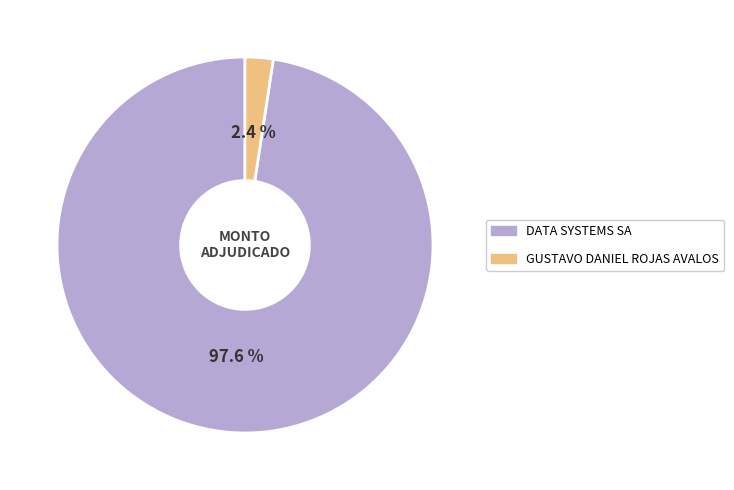

To the nearest percent, what is the average slice percentage?

50%